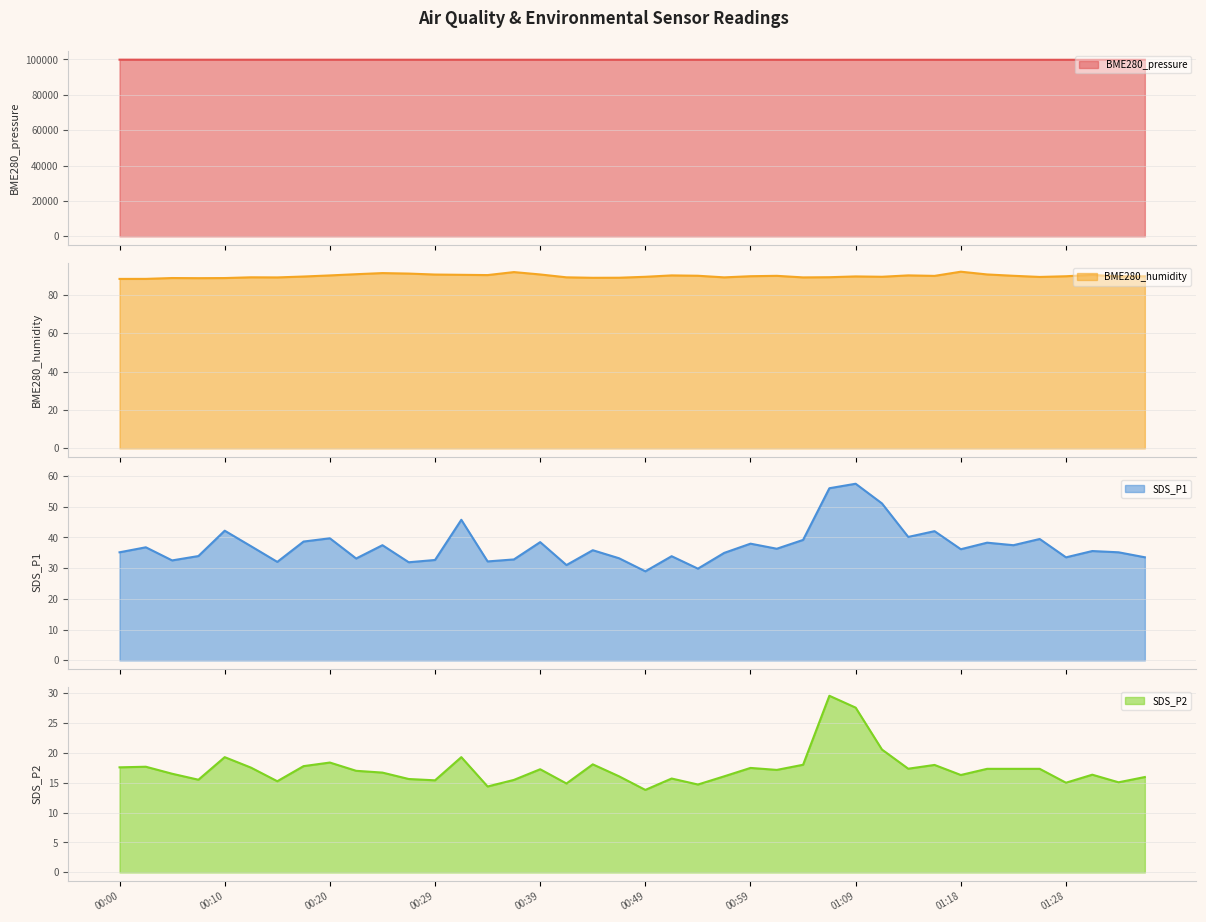

Reading left to right, list all the values displayed in this chart.

BME280_pressure: 00:00=99887.3	00:03=99876.9	00:05=99876.5	00:07=99869.6	00:10=99868.3	00:12=99867.9	00:15=99862.9	00:17=99868.2	00:20=99864.3	00:22=99866.1	00:25=99861.8	00:27=99857.3	00:29=99854.6	00:32=99858.9	00:34=99859.8	00:37=99851.0	00:39=99848.5	00:42=99845.0	00:44=99840.5	00:47=99847.0	00:49=99844.9	00:52=99845.3	00:54=99839.6	00:56=99838.7	00:59=99834.4	01:01=99831.7	01:04=99828.6	01:06=99827.5	01:09=99835.4	01:11=99830.8	01:14=99833.8	01:16=99831.2	01:18=99825.0	01:21=99822.1	01:23=99826.5	01:26=99827.4	01:28=99826.1	01:31=99827.8	01:33=99828.2	01:36=99823.4
BME280_humidity: 00:00=88.3	00:03=88.4	00:05=88.8	00:07=88.7	00:10=88.8	00:12=89.2	00:15=89.1	00:17=89.6	00:20=90.2	00:22=90.8	00:25=91.4	00:27=91.1	00:29=90.6	00:32=90.5	00:34=90.3	00:37=91.9	00:39=90.7	00:42=89.2	00:44=88.9	00:47=89.0	00:49=89.5	00:52=90.2	00:54=90.0	00:56=89.2	00:59=89.8	01:01=90.0	01:04=89.1	01:06=89.2	01:09=89.6	01:11=89.5	01:14=90.2	01:16=89.9	01:18=92.1	01:21=90.7	01:23=90.0	01:26=89.4	01:28=89.7	01:31=90.4	01:33=89.7	01:36=89.7
SDS_P1: 00:00=35.2	00:03=36.8	00:05=32.5	00:07=34.0	00:10=42.2	00:12=37.1	00:15=32.0	00:17=38.7	00:20=39.7	00:22=33.1	00:25=37.5	00:27=31.9	00:29=32.7	00:32=45.8	00:34=32.2	00:37=32.9	00:39=38.5	00:42=31.0	00:44=35.9	00:47=33.2	00:49=29.0	00:52=33.9	00:54=29.9	00:56=35.0	00:59=38.0	01:01=36.3	01:04=39.2	01:06=56.0	01:09=57.5	01:11=51.1	01:14=40.2	01:16=42.0	01:18=36.2	01:21=38.3	01:23=37.5	01:26=39.5	01:28=33.5	01:31=35.6	01:33=35.2	01:36=33.5
SDS_P2: 00:00=17.6	00:03=17.6	00:05=16.5	00:07=15.5	00:10=19.2	00:12=17.5	00:15=15.2	00:17=17.8	00:20=18.4	00:22=17.0	00:25=16.7	00:27=15.6	00:29=15.4	00:32=19.2	00:34=14.3	00:37=15.4	00:39=17.2	00:42=14.8	00:44=18.1	00:47=16.1	00:49=13.8	00:52=15.7	00:54=14.7	00:56=16.1	00:59=17.4	01:01=17.1	01:04=18.0	01:06=29.5	01:09=27.5	01:11=20.5	01:14=17.3	01:16=17.9	01:18=16.3	01:21=17.3	01:23=17.3	01:26=17.3	01:28=15.0	01:31=16.3	01:33=15.1	01:36=15.9